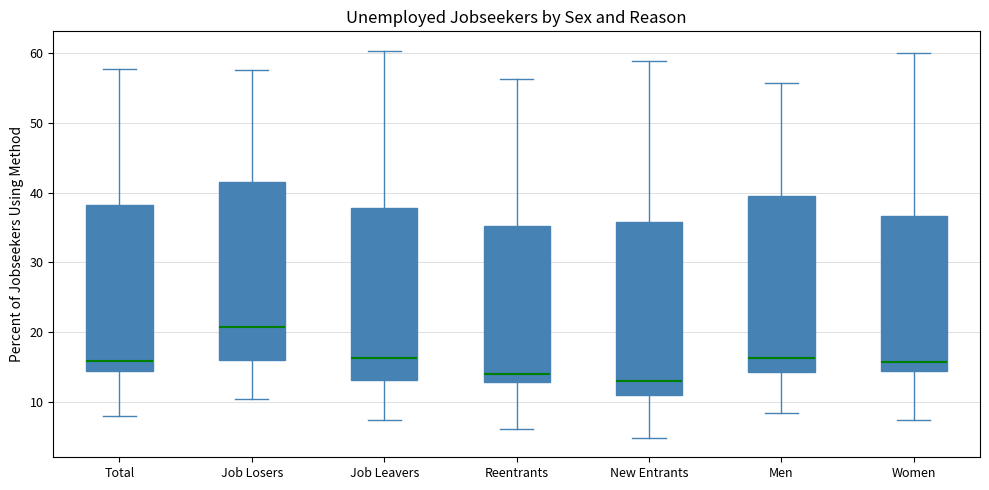

Reading left to right, read every box against the y-axis: the position of its median line, the range the box covers, and the ends of its whiskers. The values are not printed on the chart, so give them approximately, as read against the axis.

Total: median 16, box 15 to 38, whiskers 8 to 58
Job Losers: median 21, box 16 to 42, whiskers 11 to 58
Job Leavers: median 16, box 13 to 38, whiskers 7 to 60
Reentrants: median 14, box 13 to 35, whiskers 6 to 56
New Entrants: median 13, box 11 to 36, whiskers 5 to 59
Men: median 16, box 14 to 40, whiskers 8 to 56
Women: median 16, box 14 to 37, whiskers 7 to 60